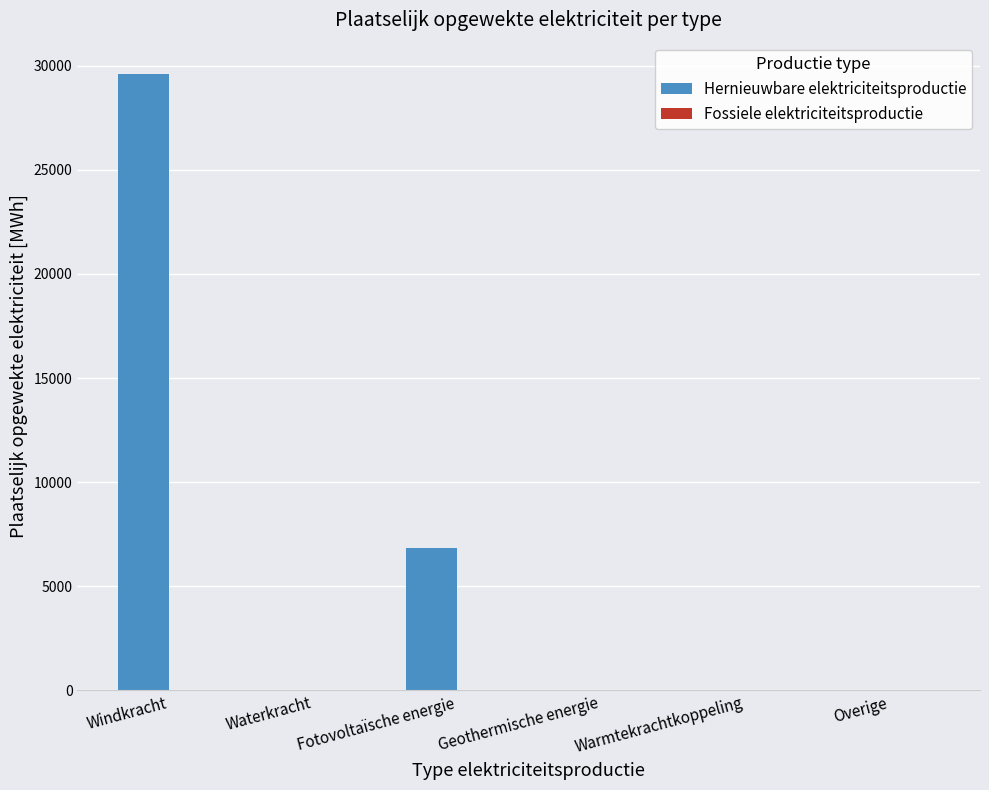

True or false: the data shows 11104.4 at Windkracht.

False